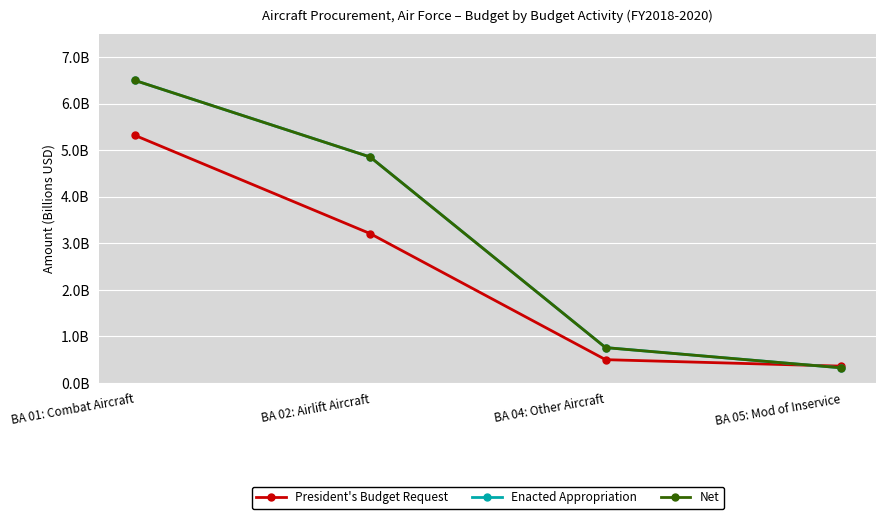

What are all the series names shown in the legend?

President's Budget Request, Enacted Appropriation, Net